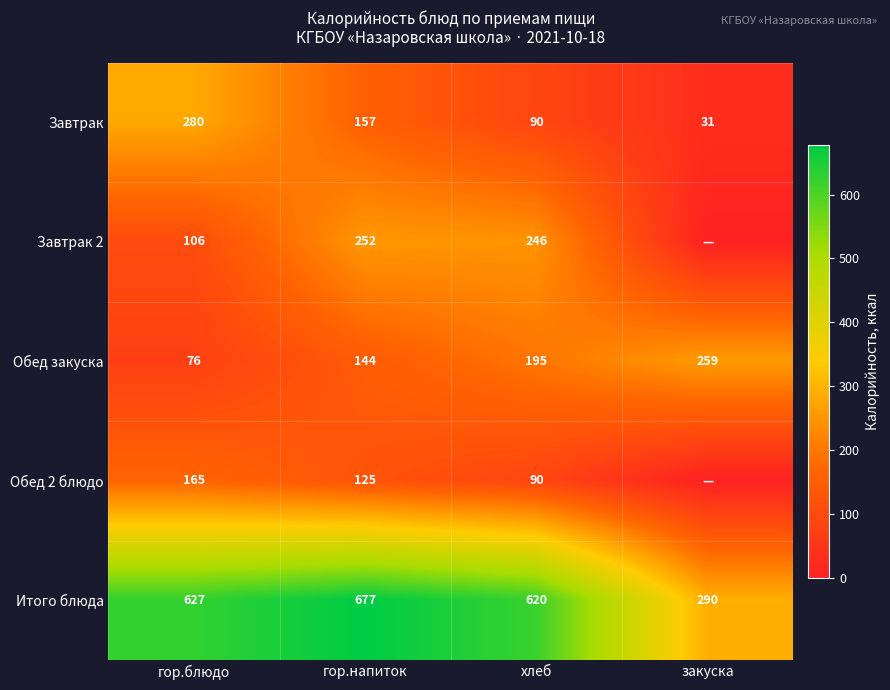

How many Завтрак values are between 90 and 280?

3